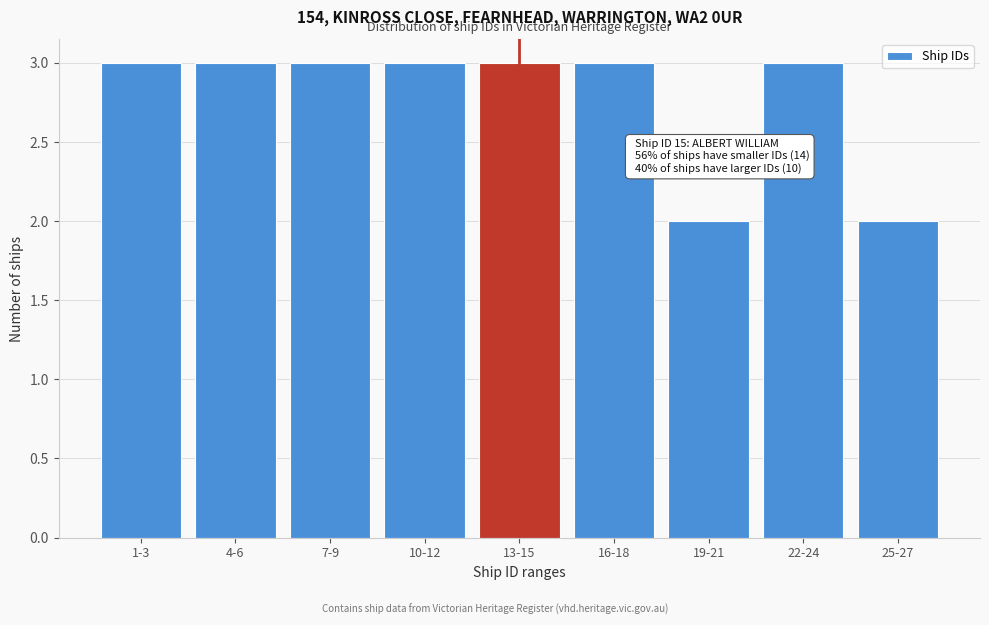

Reading left to right, extract all data points from this chart.

3	3	3	3	3	3	2	3	2